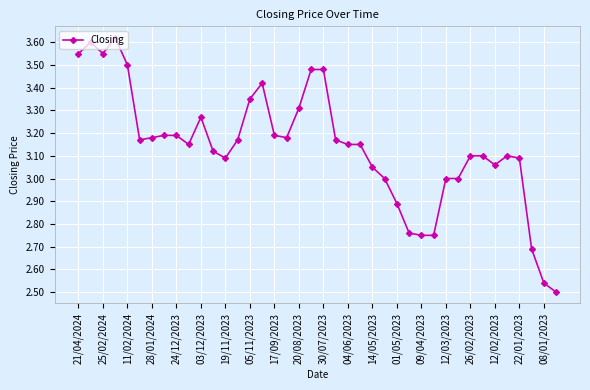

True or false: the data has more than 2 interior local peaks.

True